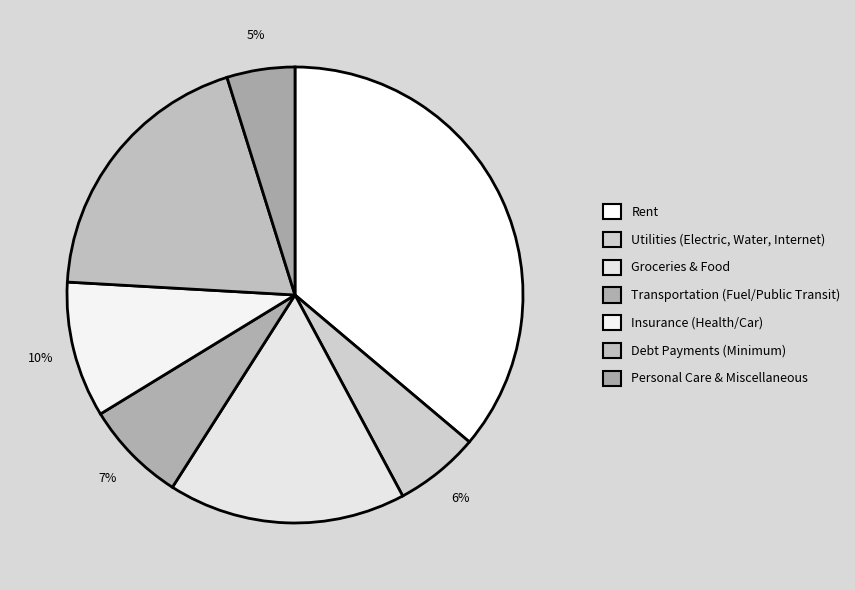

How many segments does this pie chart have?

7